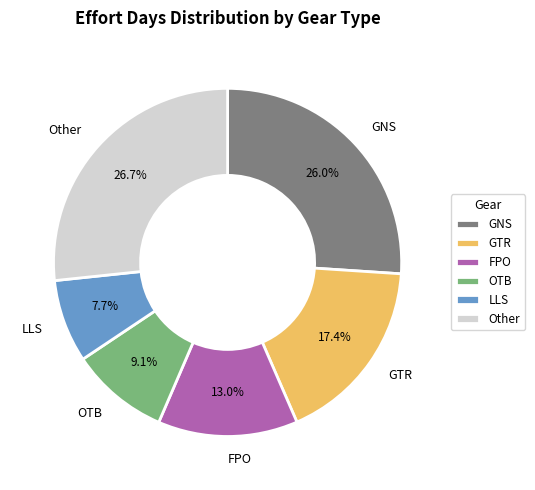

To the nearest percent, what is the average slice percentage?

17%